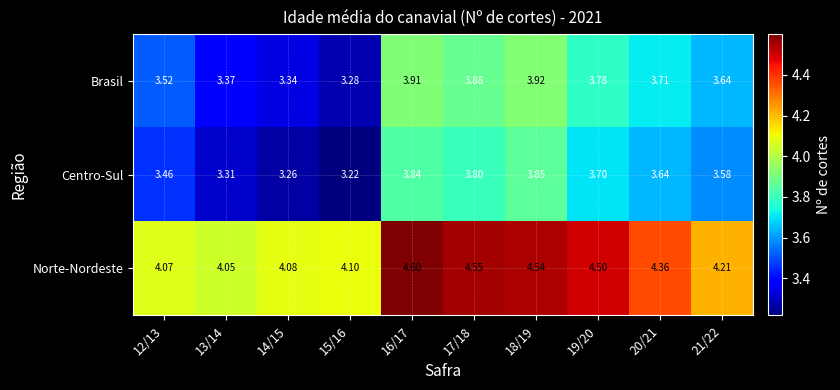

Which series has the largest range (max minus min)?

Brasil